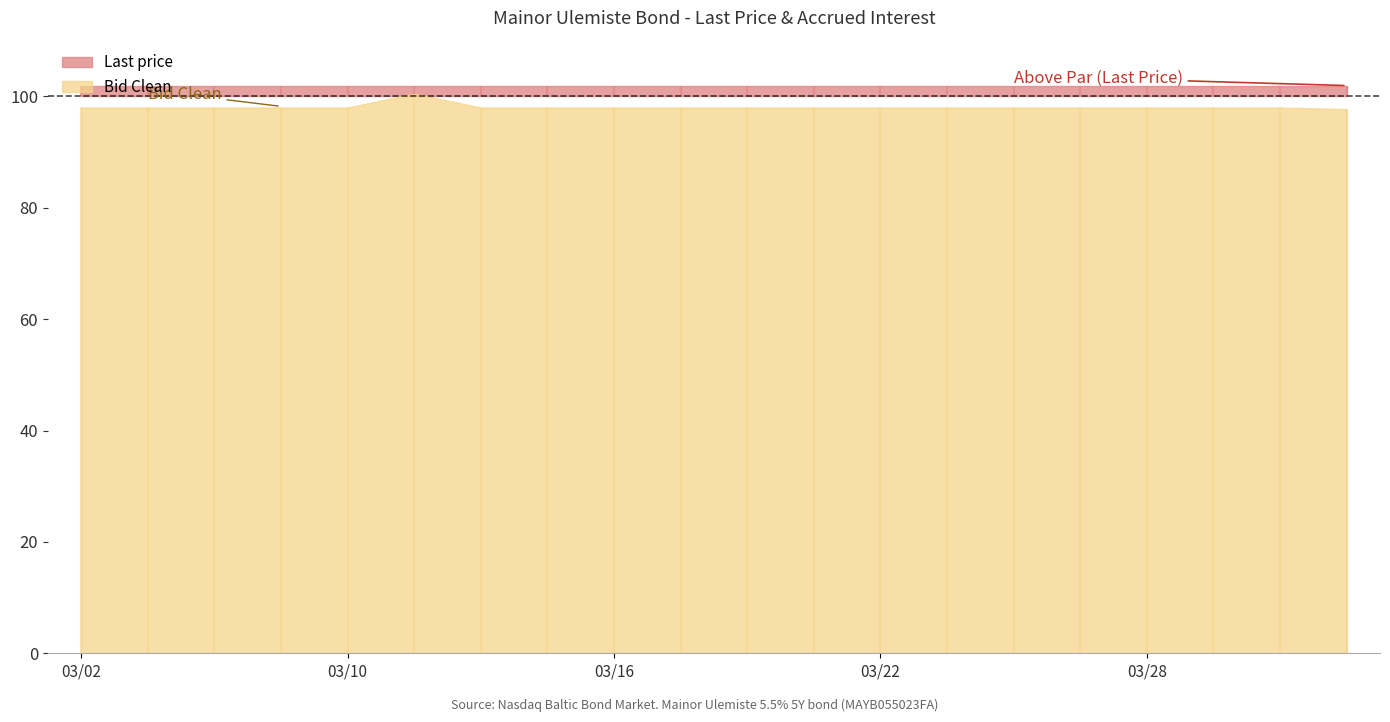

Is the value of Accrued interest at 2023-03-14 greater than the value of Last price at 2023-03-02?

No